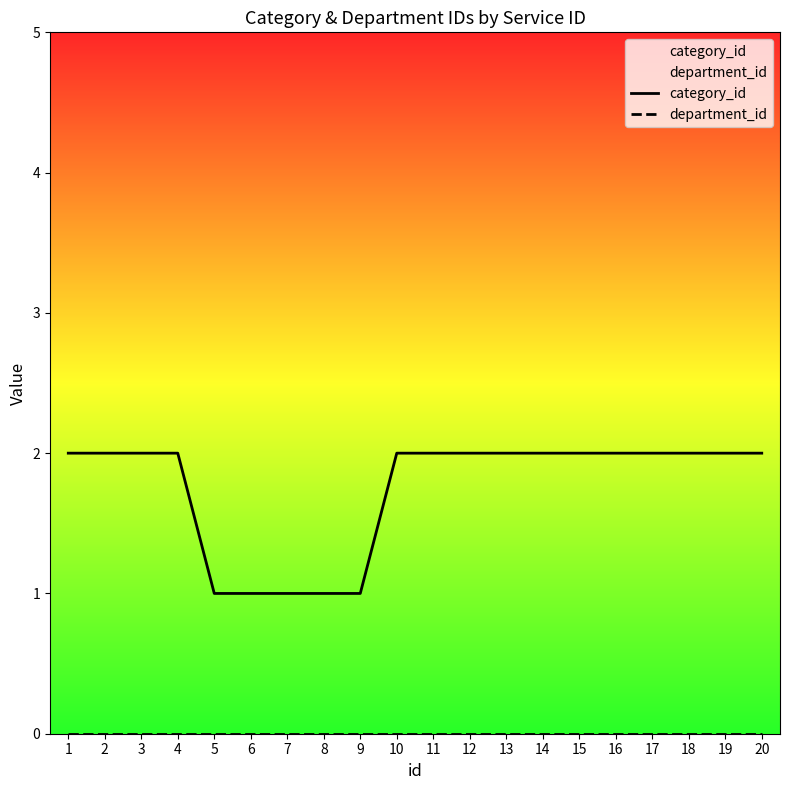

True or false: category_id has a value of 2 at 4.

True